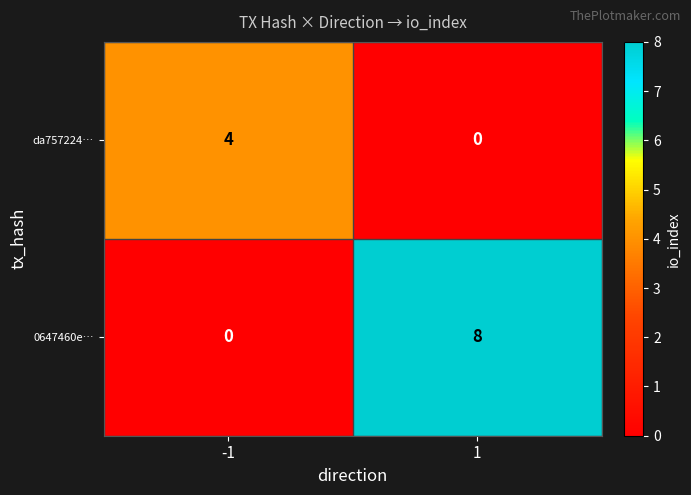

The value of 0647460e… at 1 is 4. True or false?

False